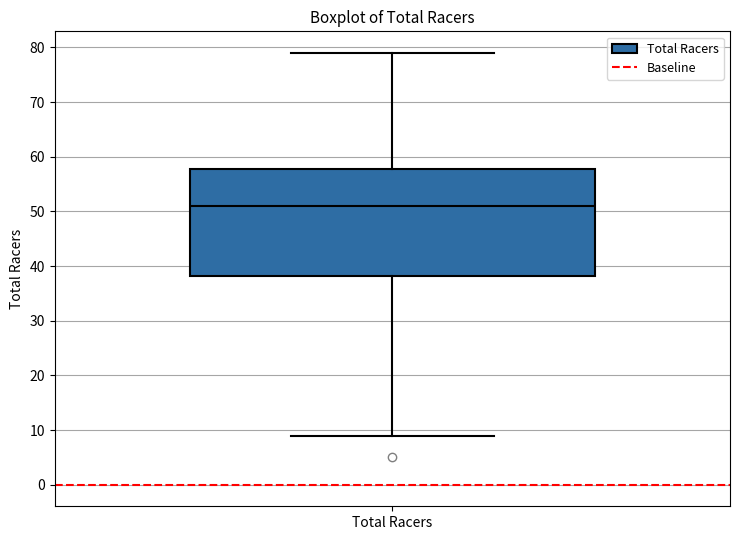

Transcribe this box plot: give where the median line is, the range the box spans, and where the two whiskers end, as read against the y-axis. The values are not printed on the chart, so give them approximately, as read against the axis.

median 51, box 38 to 58, whiskers 9 to 79